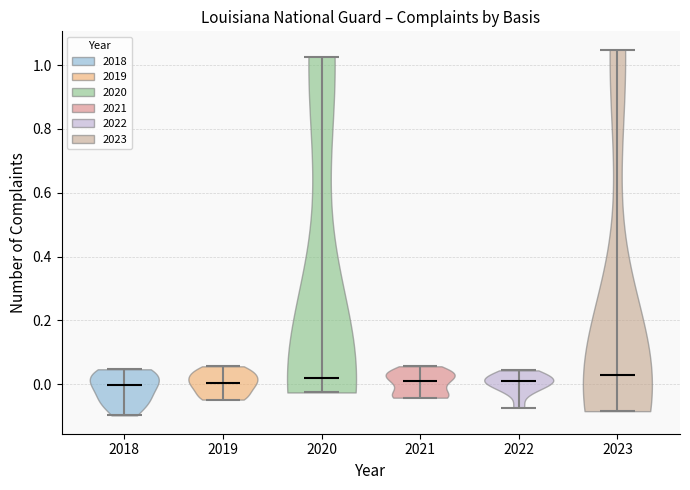

What is the highest point the violin at x = 2022 reaches on the y-axis? The values are not printed on the chart, so give them approximately, as read against the axis.

0.04